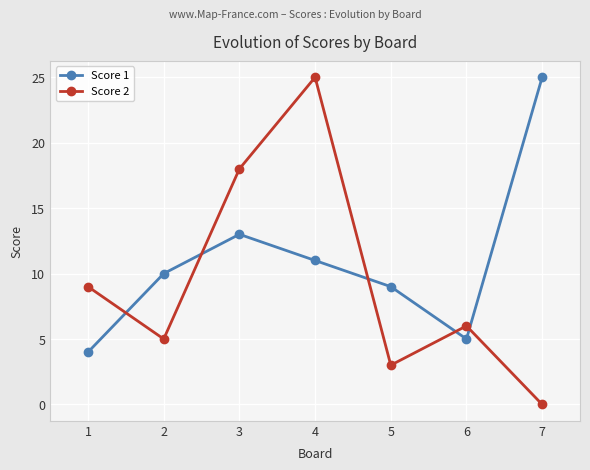

In Score 1, how many points are lower than both neighbors (excluding endpoints)?

1